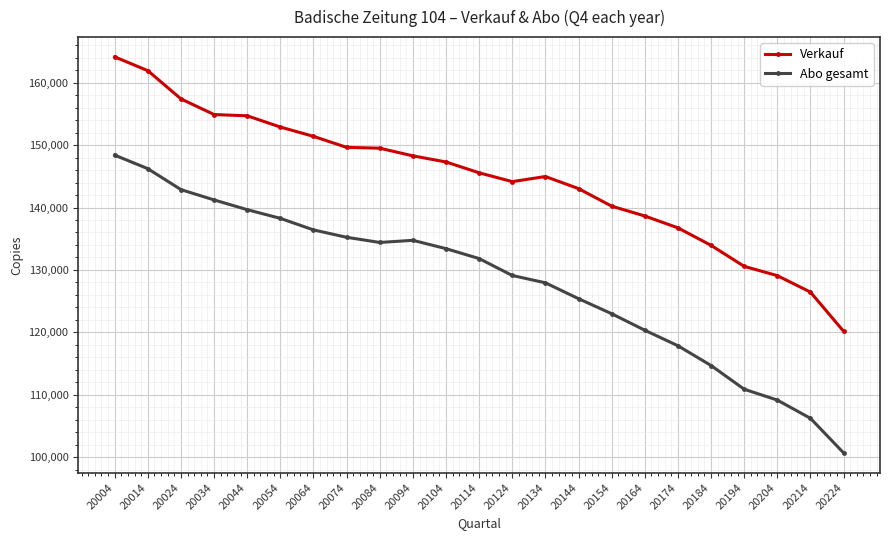

Which series has the largest total across all categories?

Verkauf